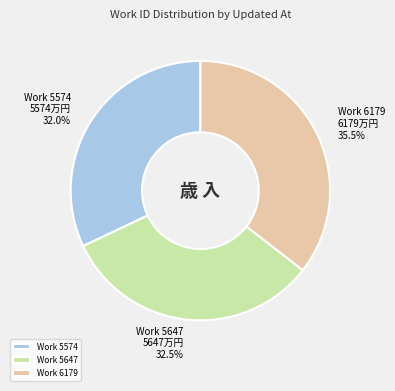

Do Work 5647 and Work 6179 together represent more than half of the pie?

Yes